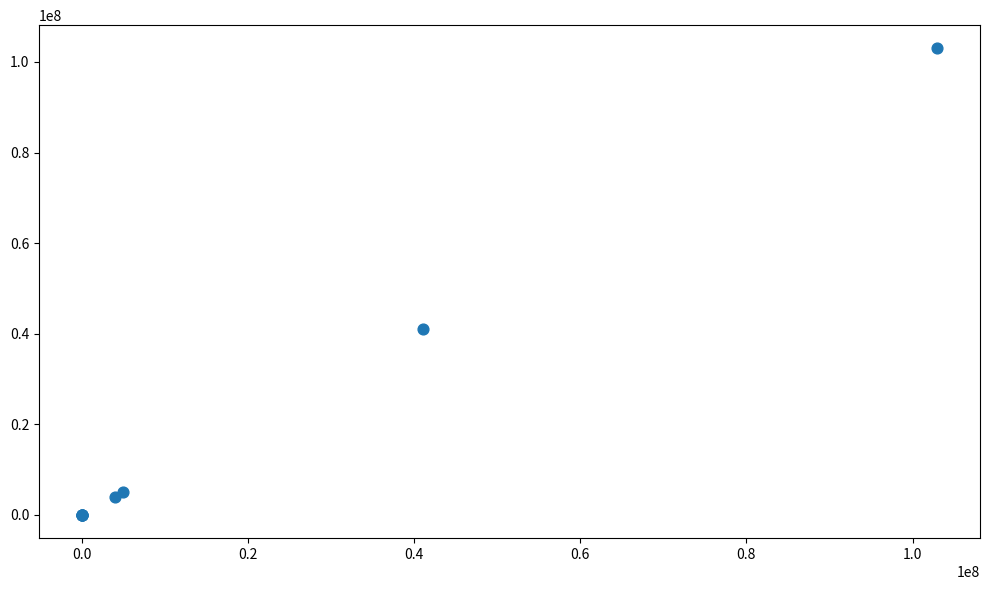

What Y value in the scatter plot is closest to 51484956?

41123365.0